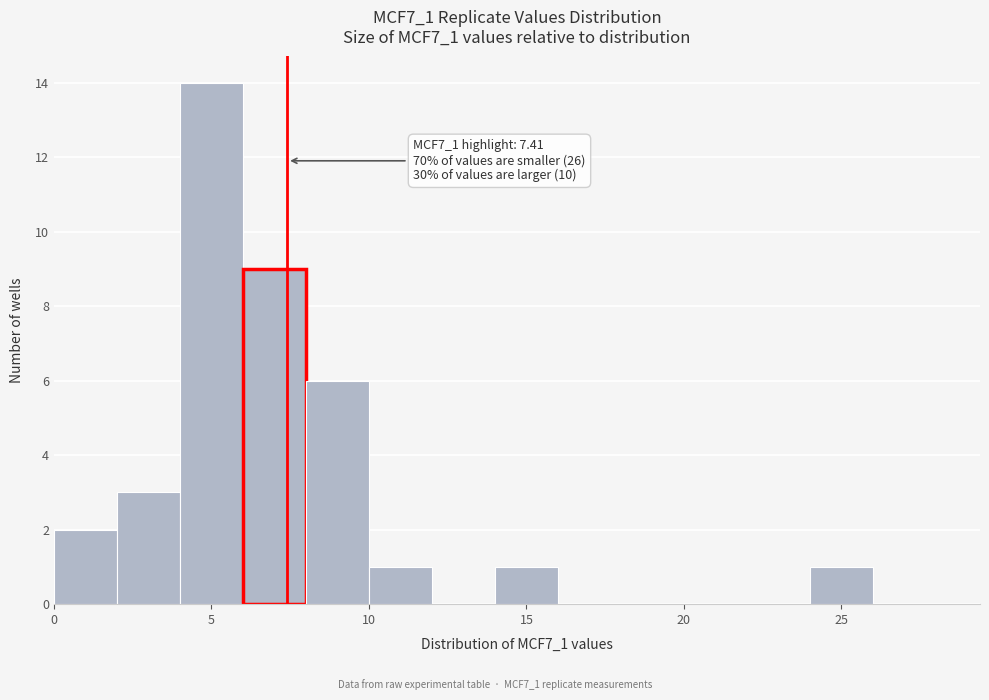

Which range on the x-axis has the tallest bar?

4 to 6